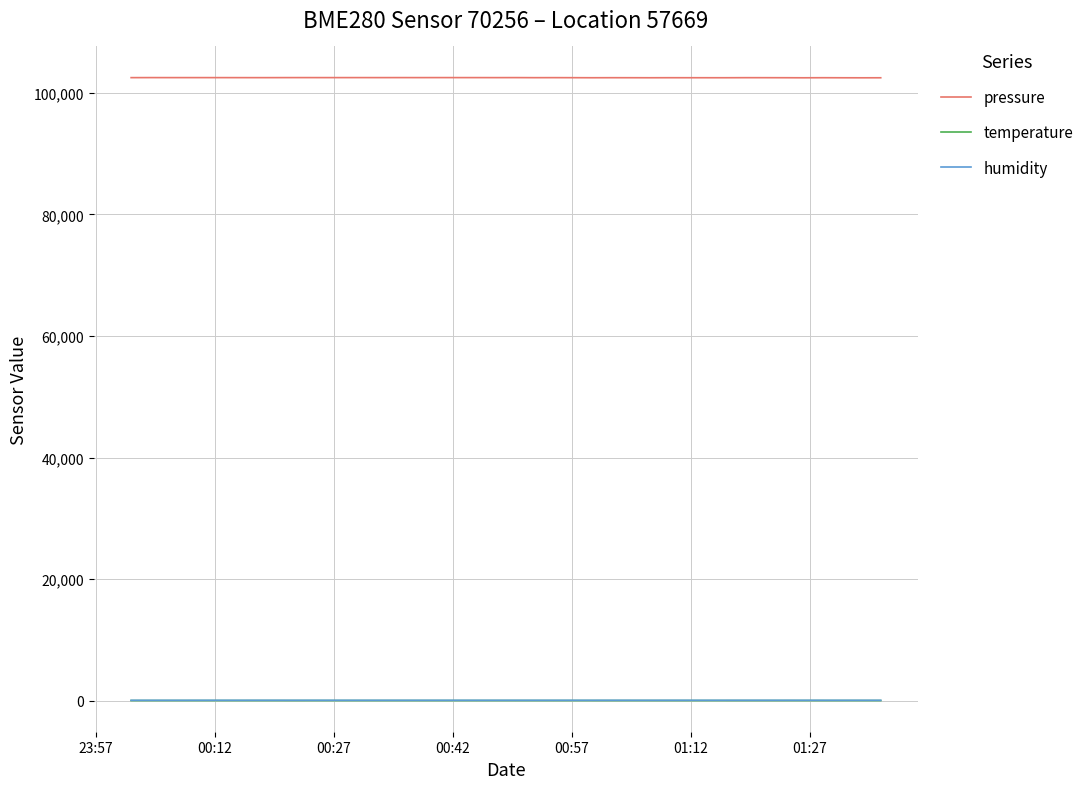

True or false: humidity and pressure intersect in this chart.

False